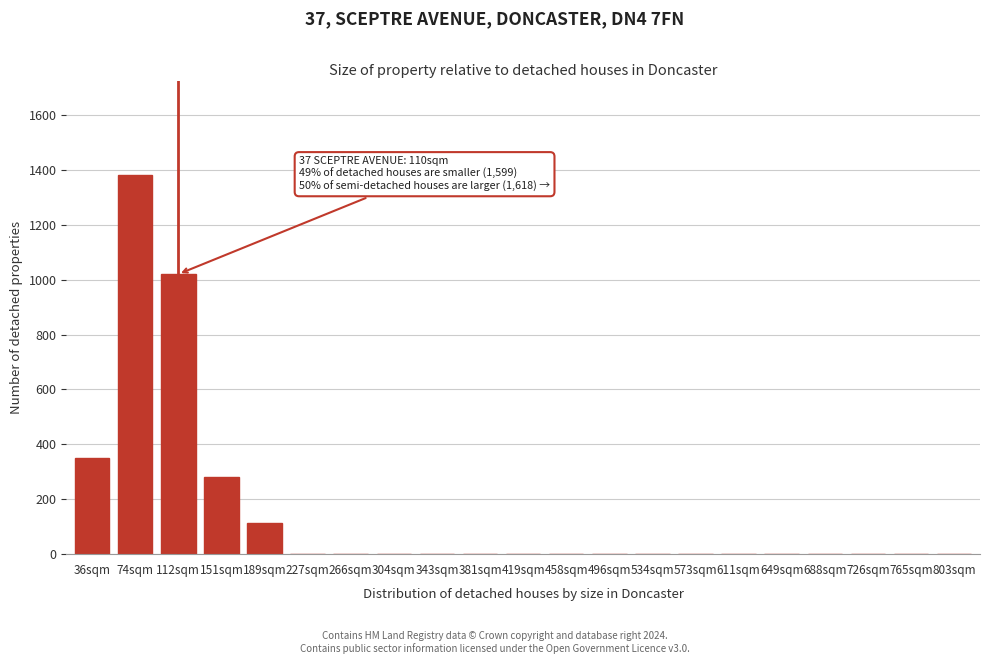

Reading left to right, transcribe all the data shown in this chart.

36sqm=350	74sqm=1380	112sqm=1020	151sqm=280	189sqm=115	227sqm=0	266sqm=0	304sqm=0	343sqm=0	381sqm=0	419sqm=0	458sqm=0	496sqm=0	534sqm=0	573sqm=0	611sqm=0	649sqm=0	688sqm=0	726sqm=0	765sqm=0	803sqm=0